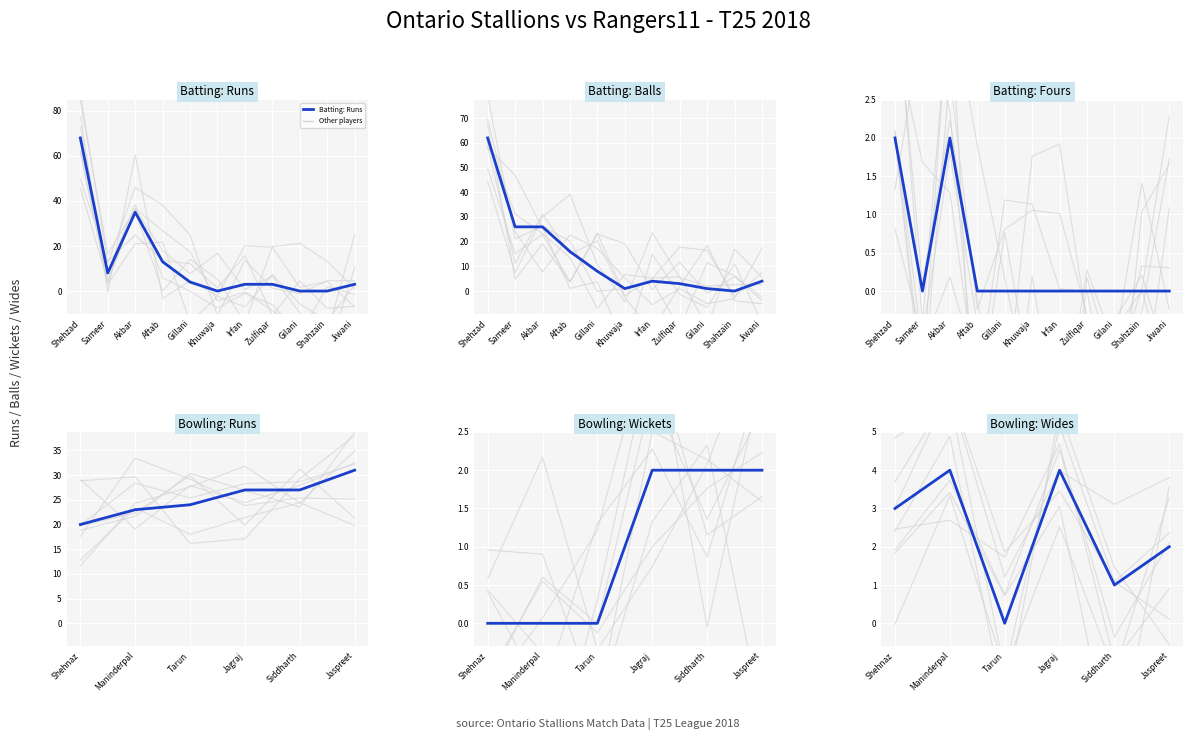

How many interior local peaks does the Runs series have?

1